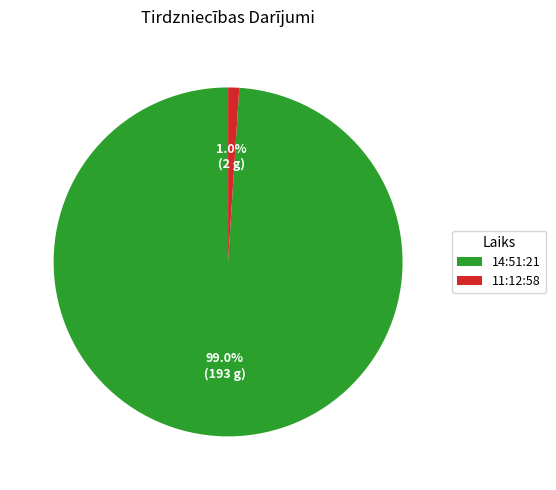

What is the total percentage of 11:12:58 and 14:51:21?

100.0%